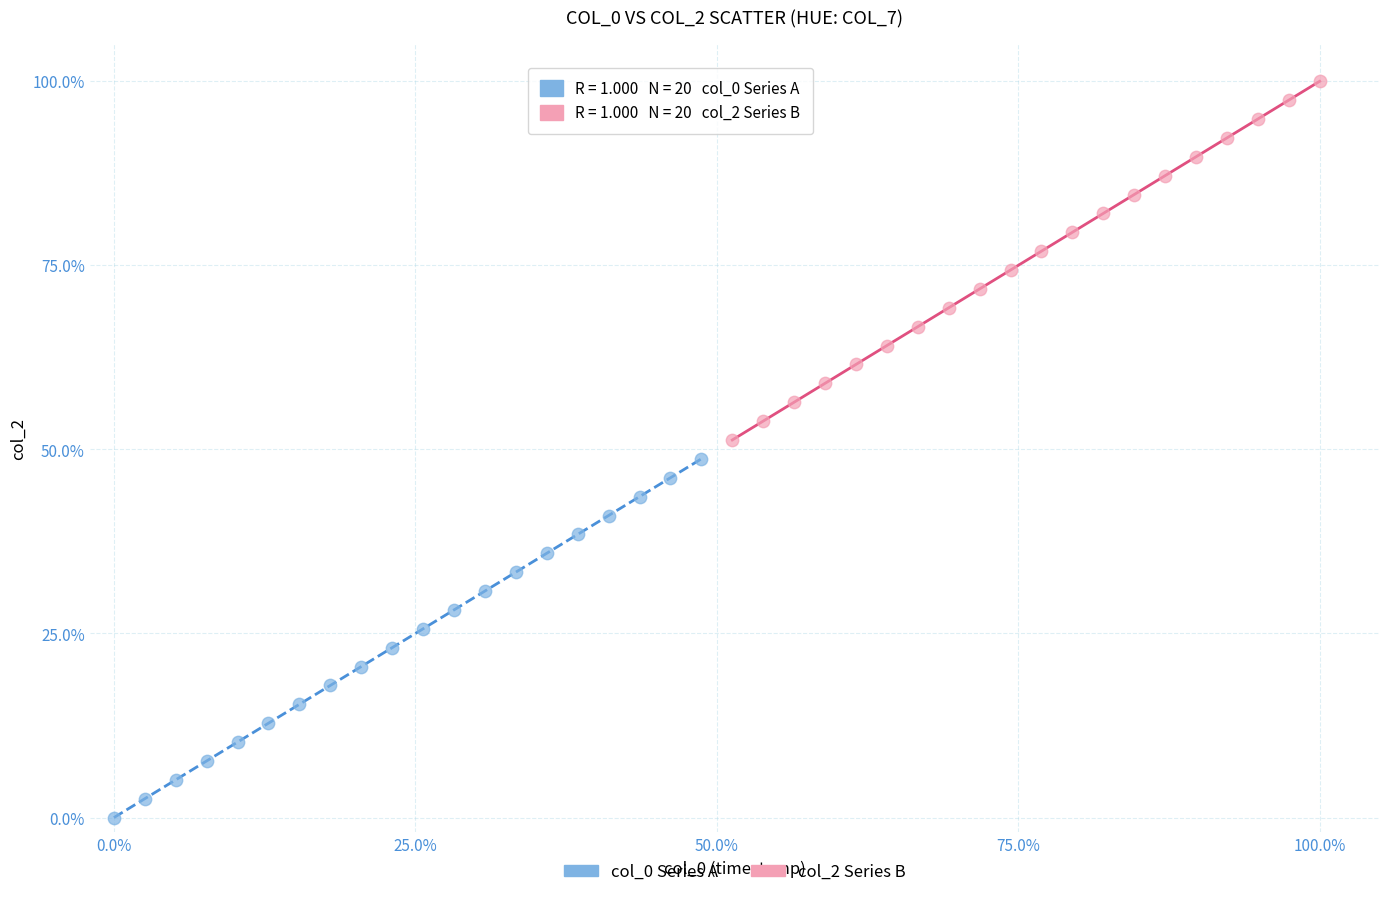

Which series reaches the maximum Y coordinate?

col_2 Series B